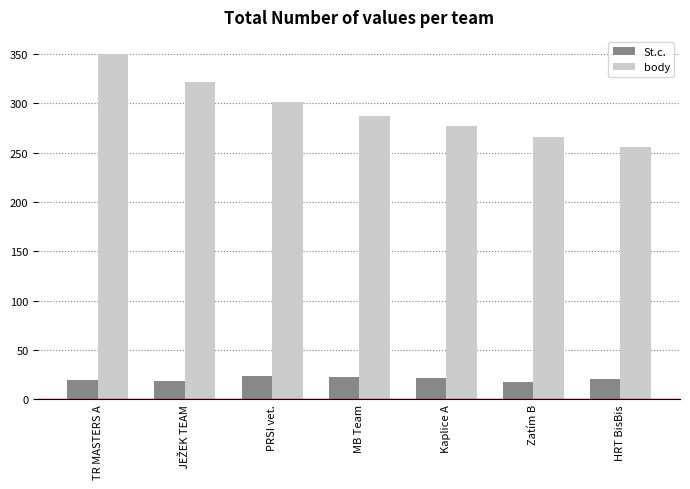

How many bars are there in total?

14